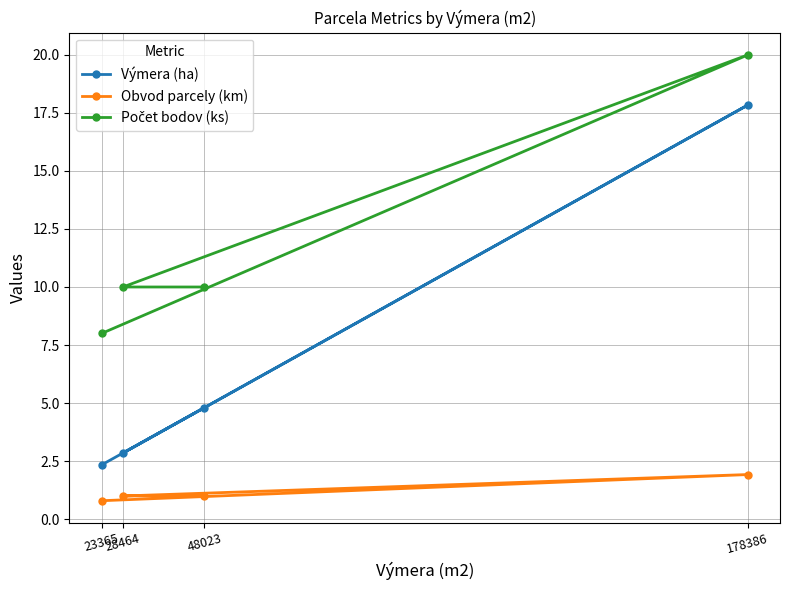

Which has a higher value, 23365 or 48023?

48023